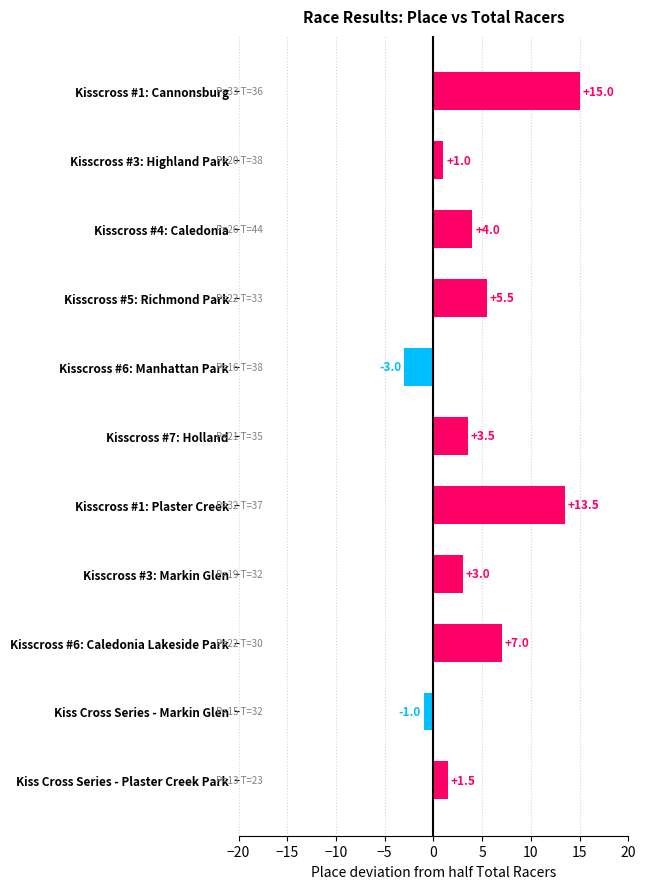

What is the greatest value displayed?

15.0